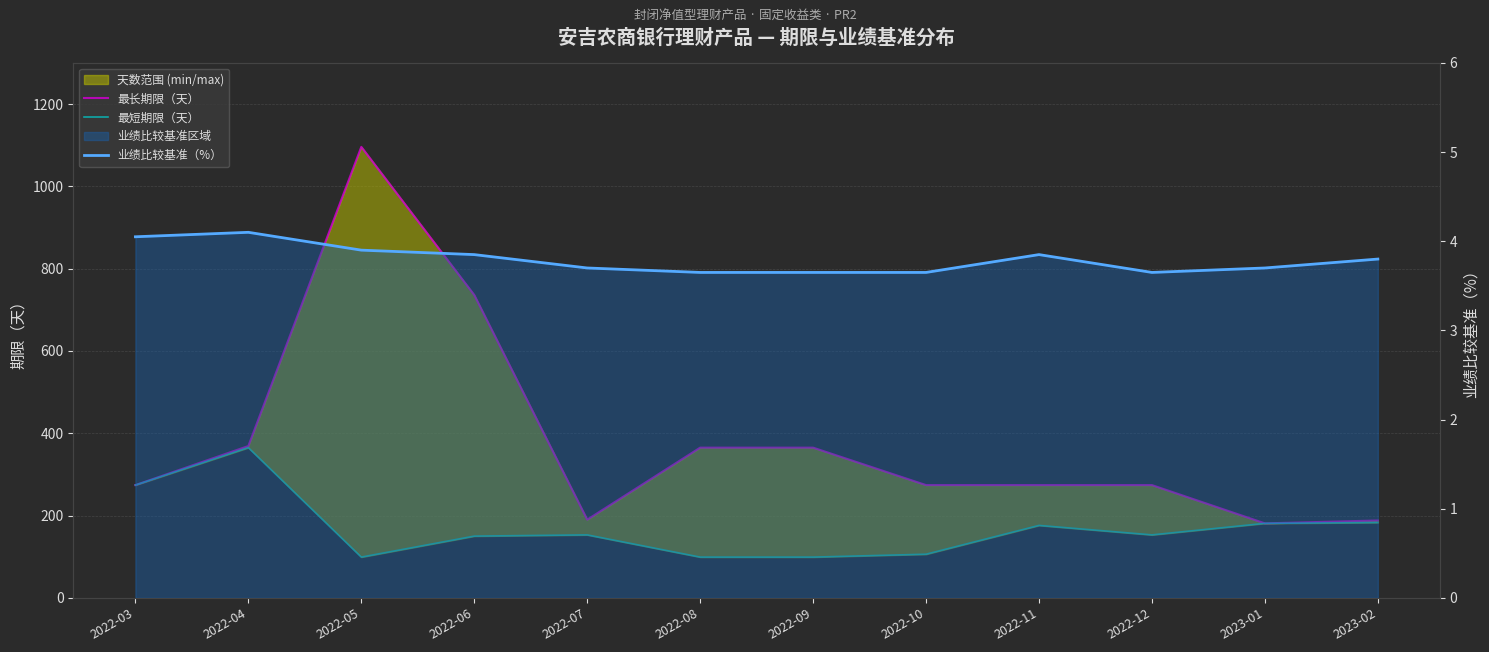

Is the value of 业绩比较基准（%） at 2022-04 greater than the value of 最短期限（天） at 2023-01?

No